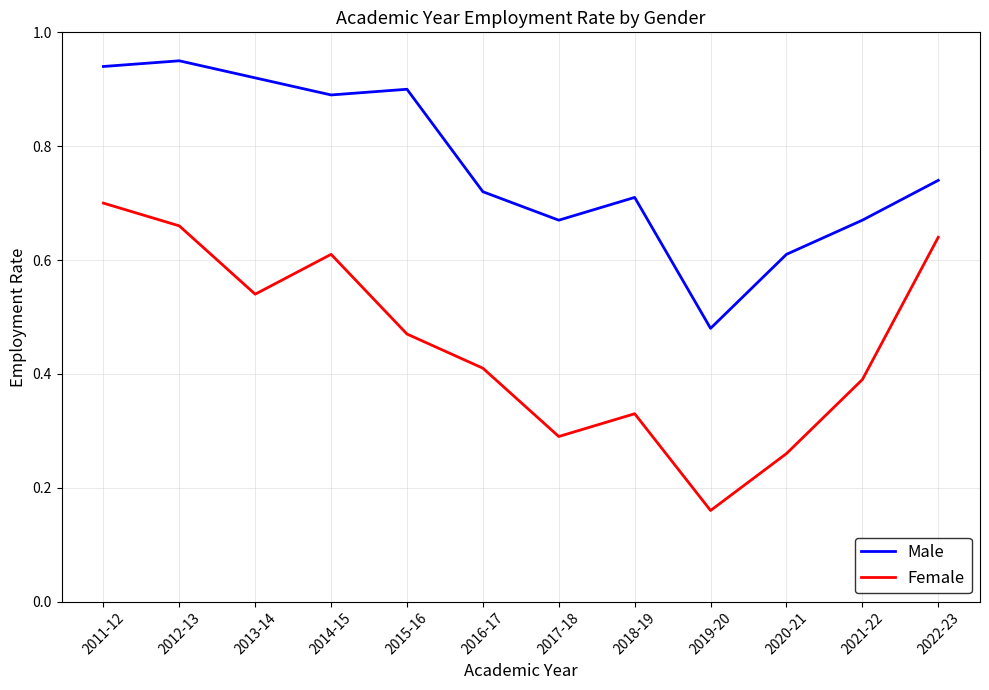

At which category is the sum across all series the highest?

2011-12